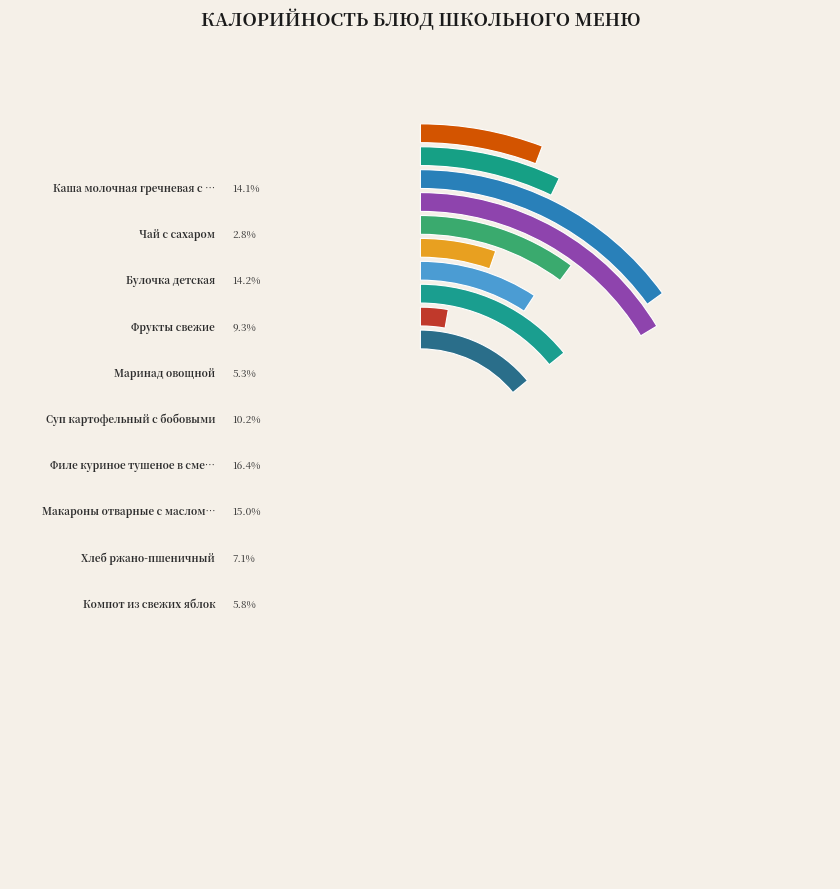

What percentage do Фрукты свежие and Хлеб ржано-пшеничный together represent?

16.4%